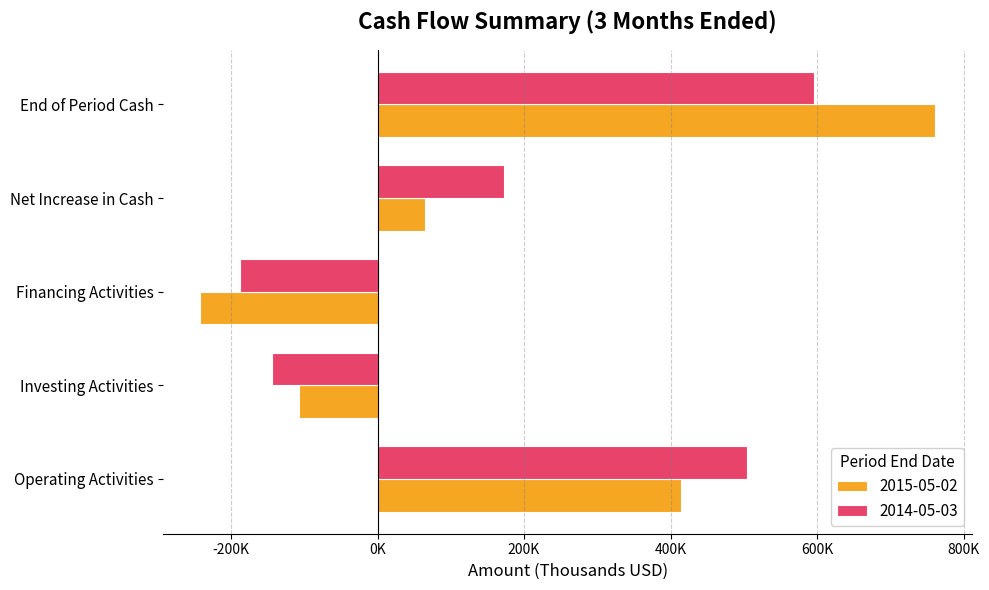

Rank the categories by 2014-05-03 value from lowest to highest.

Financing Activities, Investing Activities, Net Increase in Cash, Operating Activities, End of Period Cash